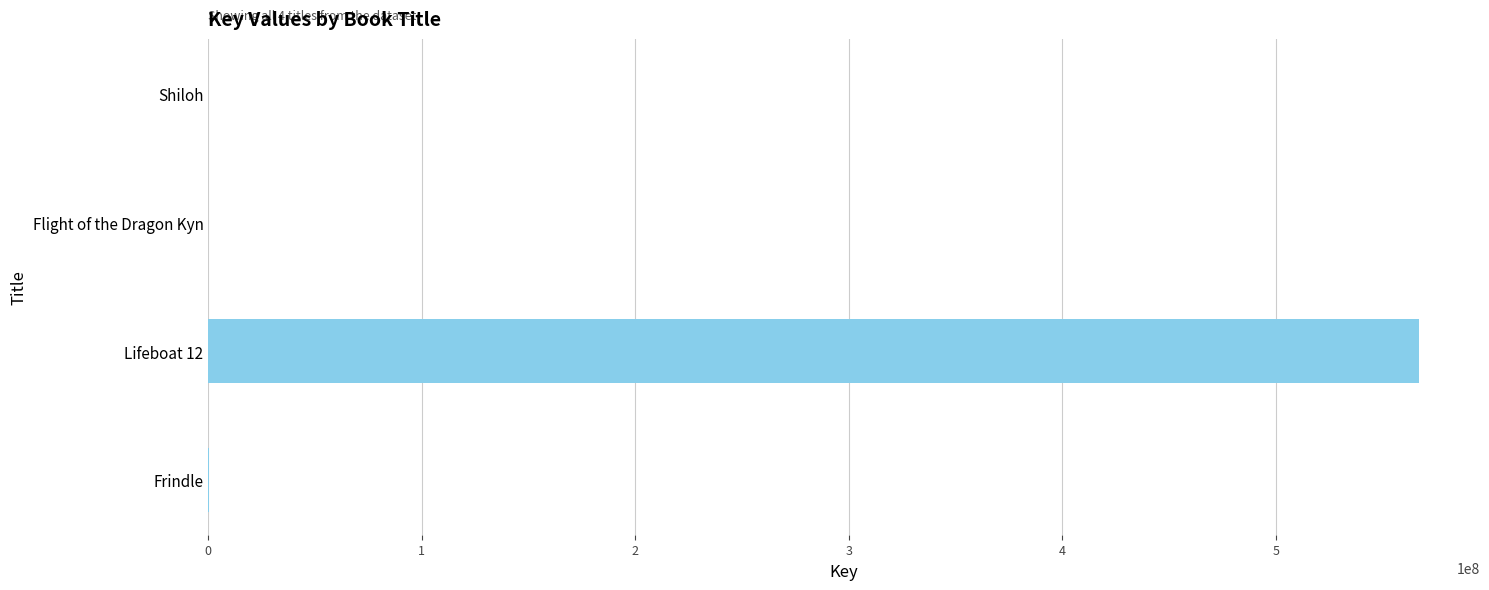

The value at Lifeboat 12 is 193356866. True or false?

False